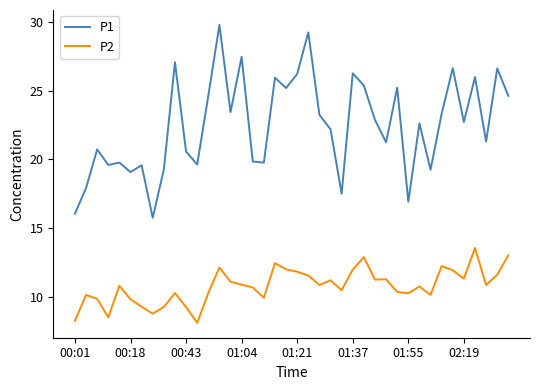

What are all the series names shown in the legend?

P1, P2